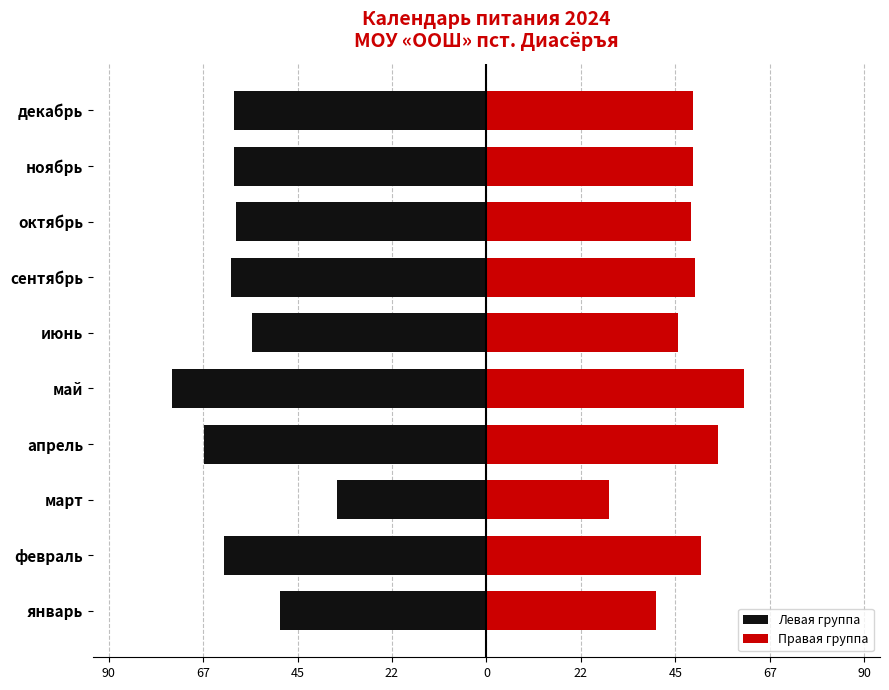

The Левая группа series shows -32.3 at ноябрь. True or false?

False